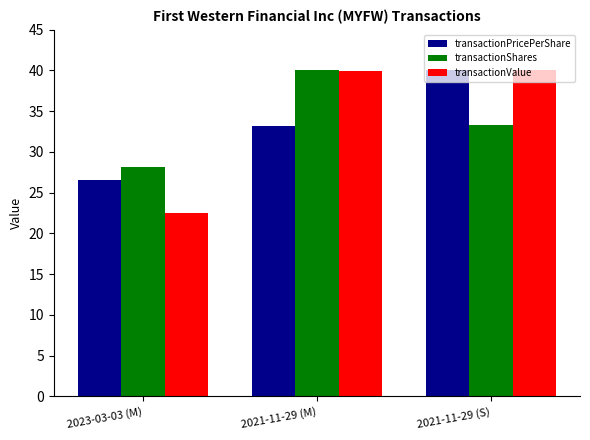

List the labels in order of transactionShares value, largest first.

2021-11-29 (M), 2021-11-29 (S), 2023-03-03 (M)